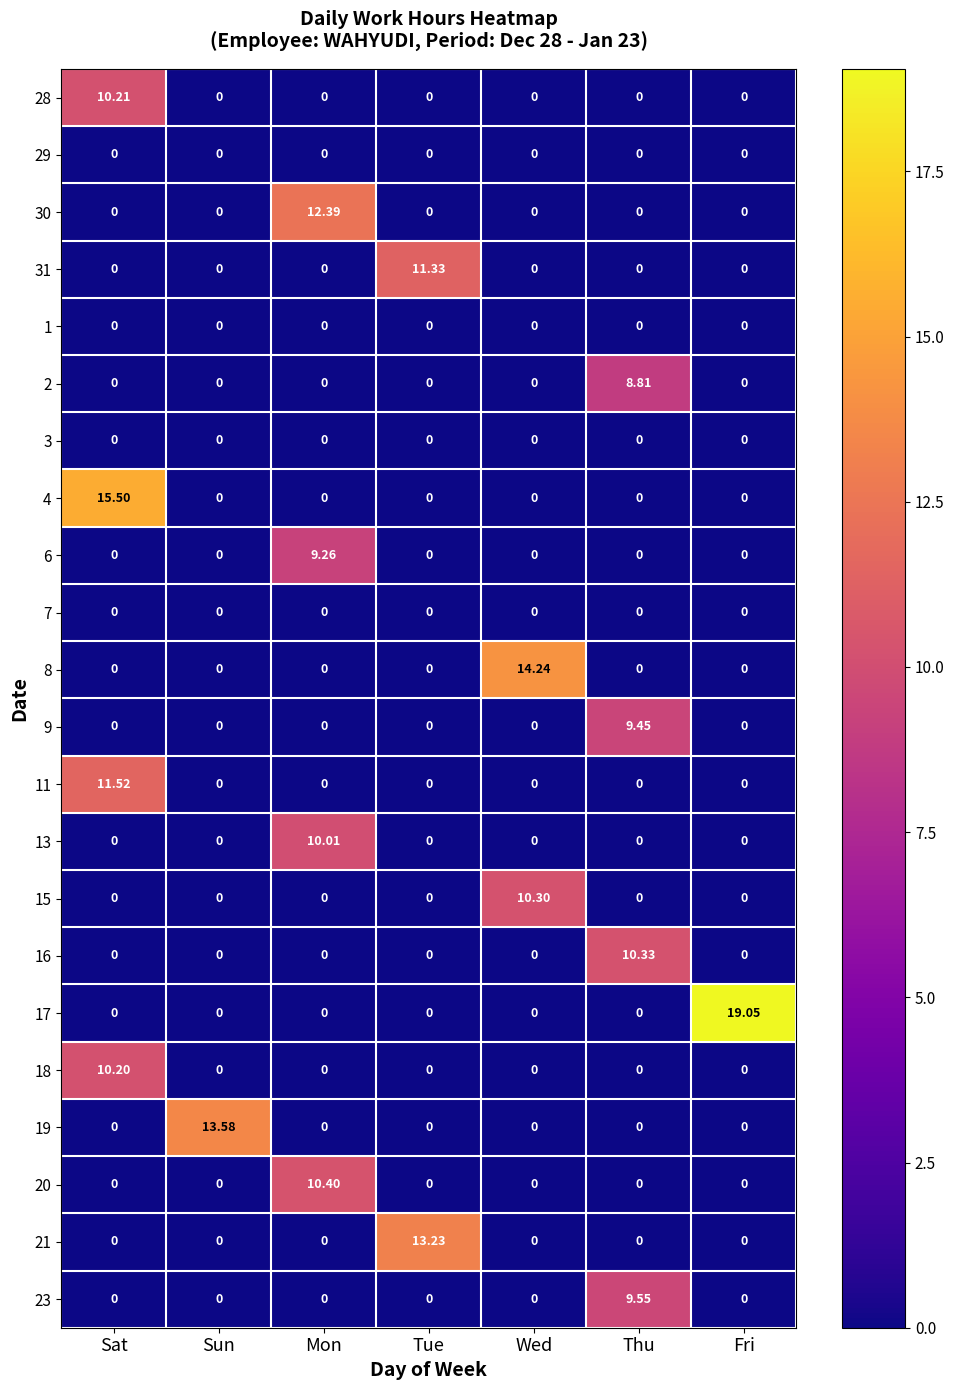

At which label does 20 reach its peak?

Mon